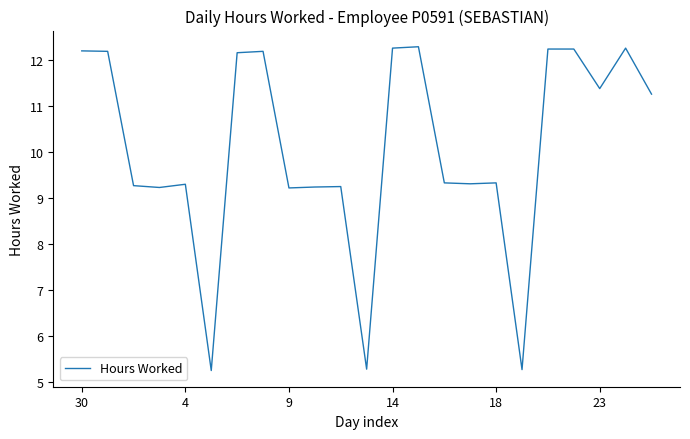

What is the smallest value displayed?

5.2